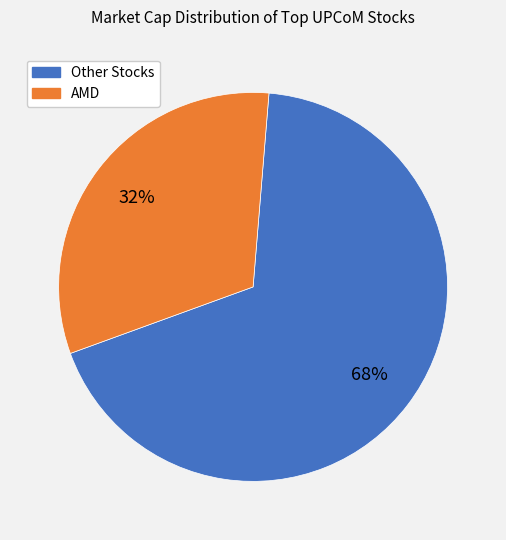

To the nearest percent, what is the difference between the AMD and Other Stocks slice percentages?

36%